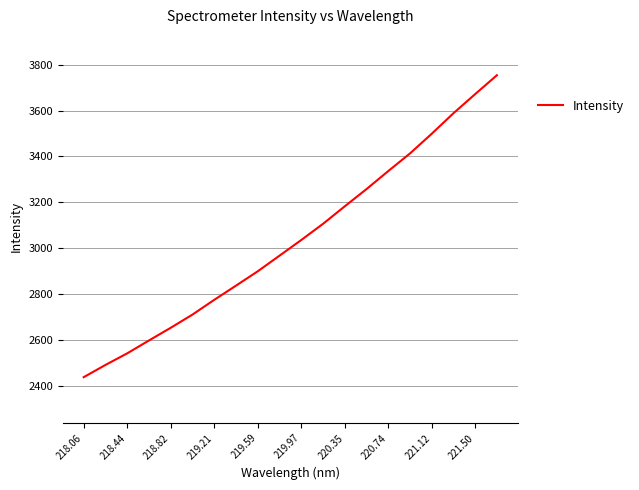

Reading left to right, list all the values displayed in this chart.

2438.2	2491.5	2542.0	2598.1	2653.4	2710.9	2775.1	2837.0	2899.5	2967.5	3035.8	3106.2	3182.4	3257.6	3336.0	3412.9	3498.6	3588.0	3671.4	3753.6